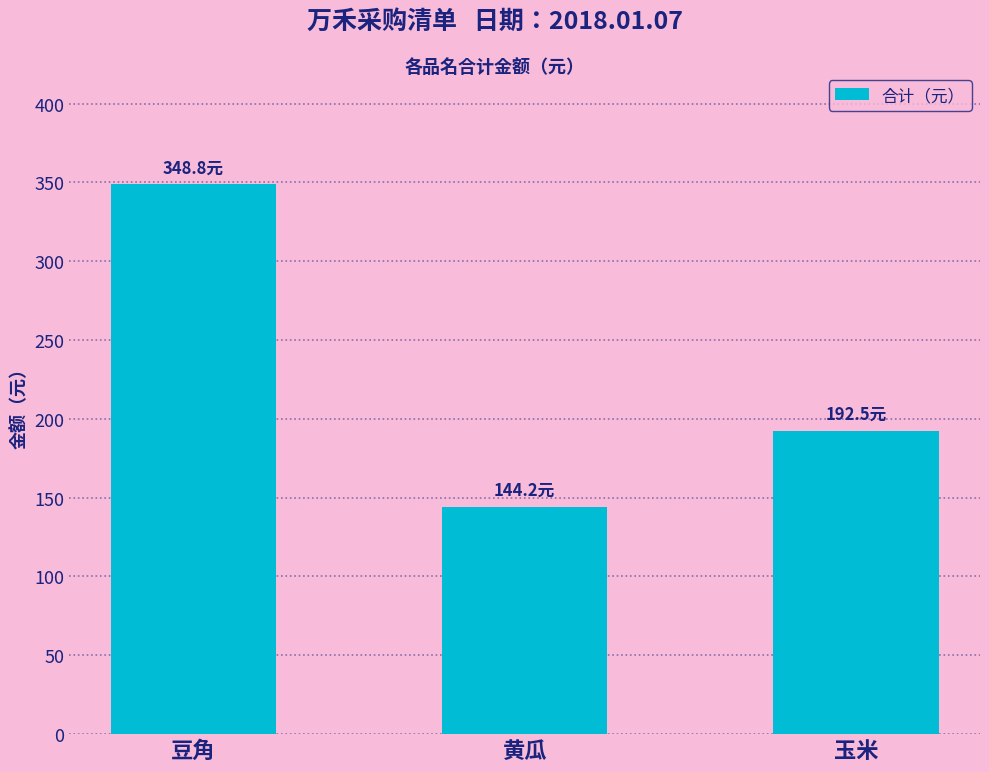

What is the ratio of the value at 豆角 to the value at 黄瓜?

2.4